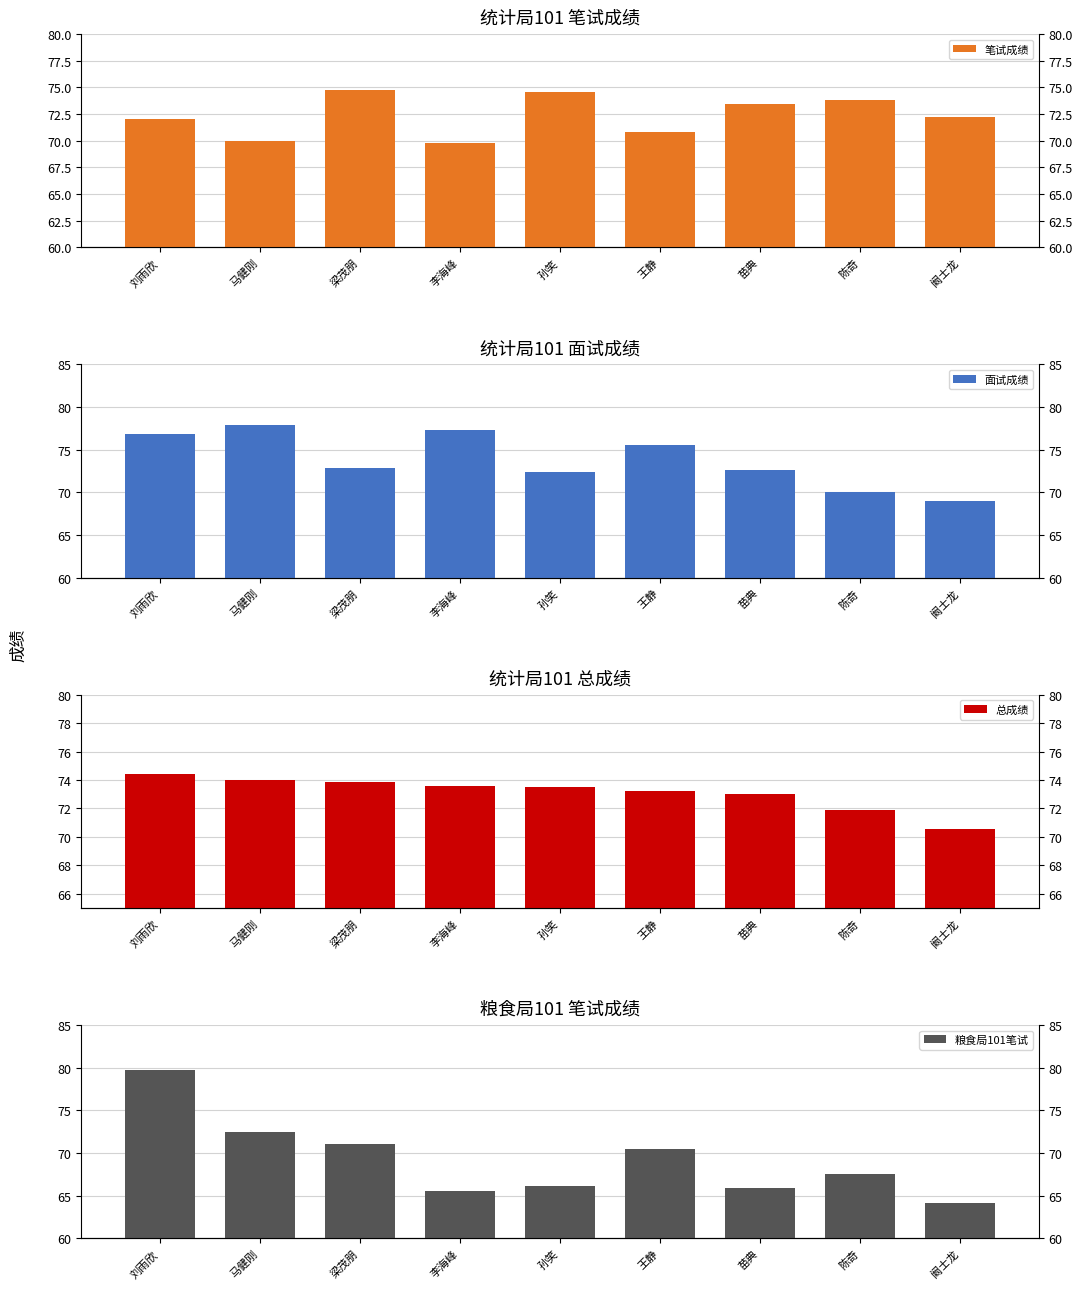

Reading left to right, what are all the values shown in this chart?

笔试成绩: 刘雨欣=72.0	马健刚=70.0	梁茂朋=74.8	李海峰=69.8	孙笑=74.6	王静=70.8	苗典=73.4	陈奇=73.8	阚士龙=72.2
面试成绩: 刘雨欣=76.8	马健刚=77.9	梁茂朋=72.9	李海峰=77.3	孙笑=72.4	王静=75.6	苗典=72.7	陈奇=70.0	阚士龙=68.9
总成绩: 刘雨欣=74.4	马健刚=74.0	梁茂朋=73.8	李海峰=73.6	孙笑=73.5	王静=73.2	苗典=73.0	陈奇=71.9	阚士龙=70.6
粮食局101笔试: 刘雨欣=79.7	马健刚=72.5	梁茂朋=71.1	李海峰=65.5	孙笑=66.1	王静=70.5	苗典=65.9	陈奇=67.5	阚士龙=64.1